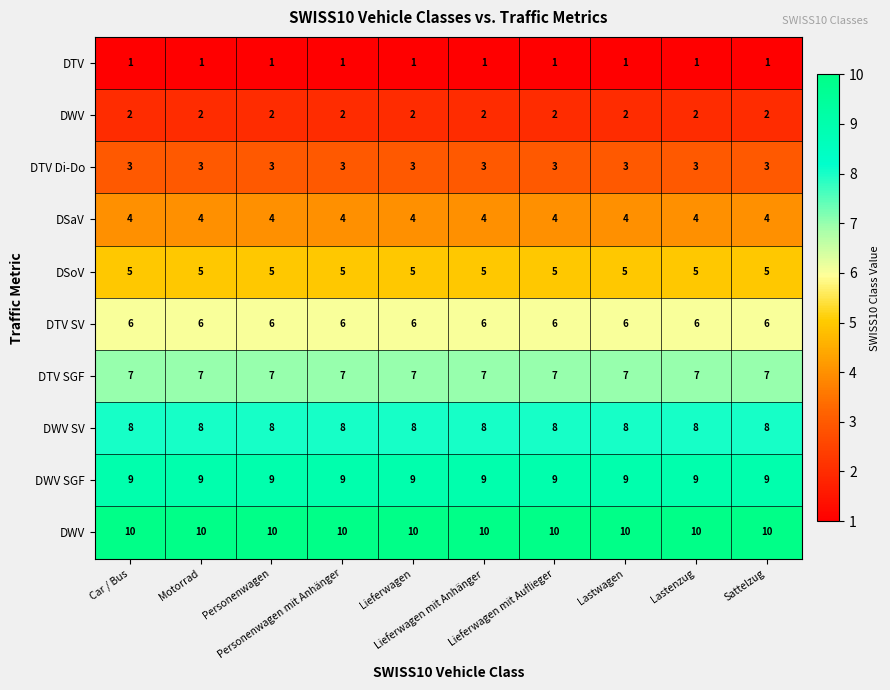

What is the smallest value displayed?

1